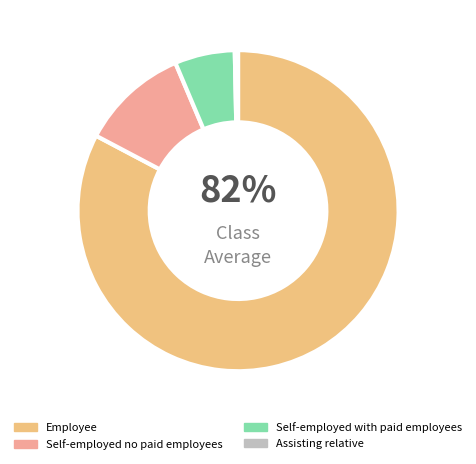

Rank the categories by value from lowest to highest.

Assisting relative, Self-employed with paid employees, Self-employed no paid employees, Employee